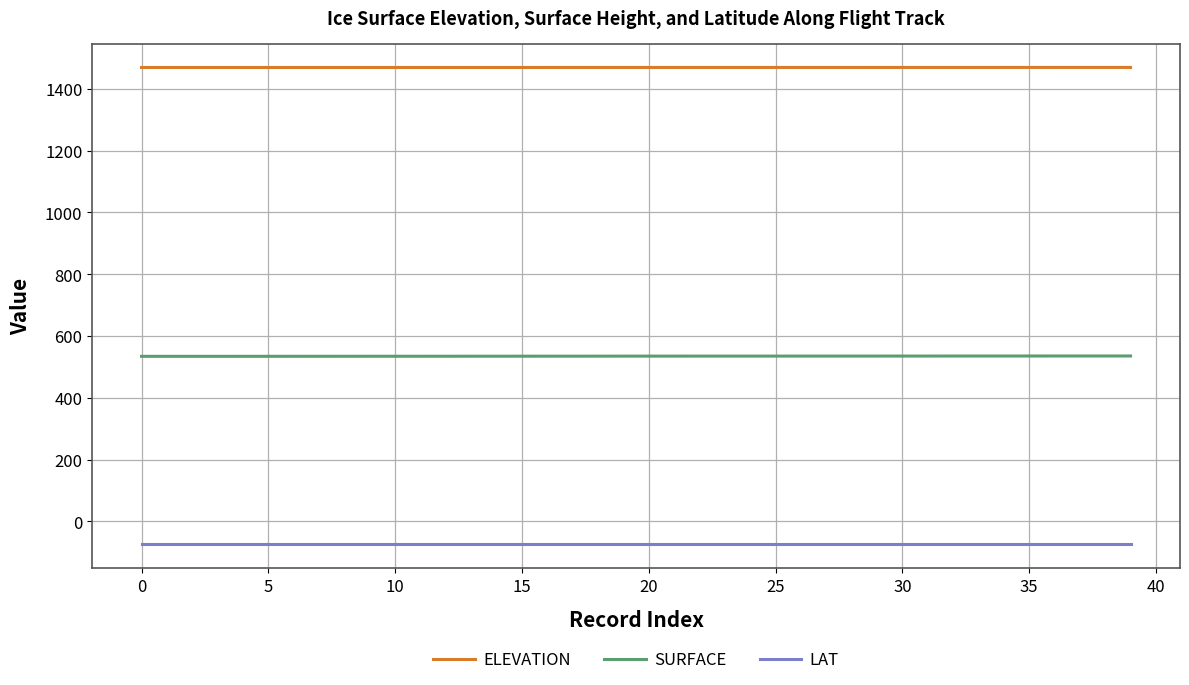

How many lines are shown in the chart?

3